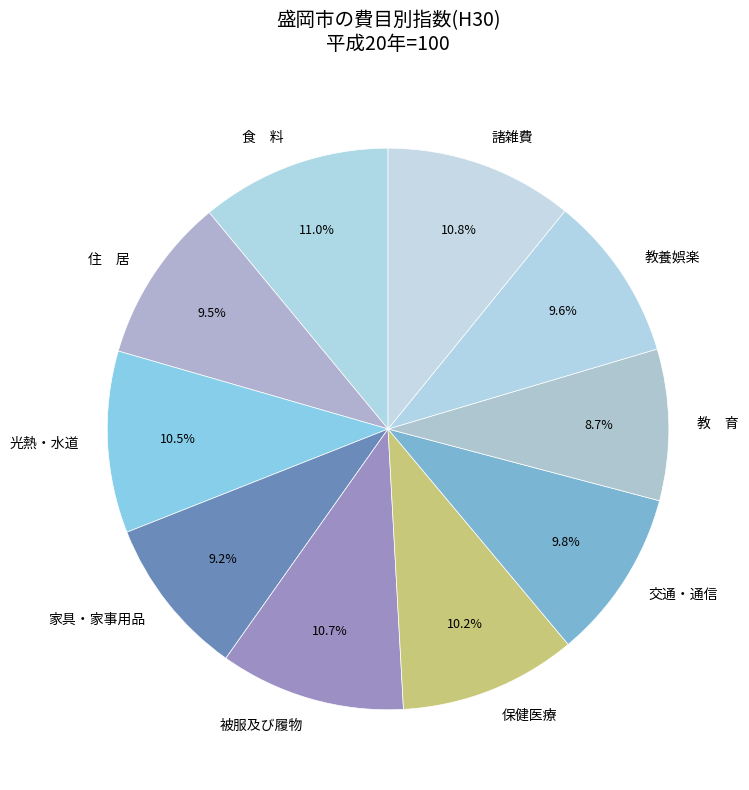

To the nearest percent, what is the combined percentage of 家具・家事用品 and 交通・通信?

19%